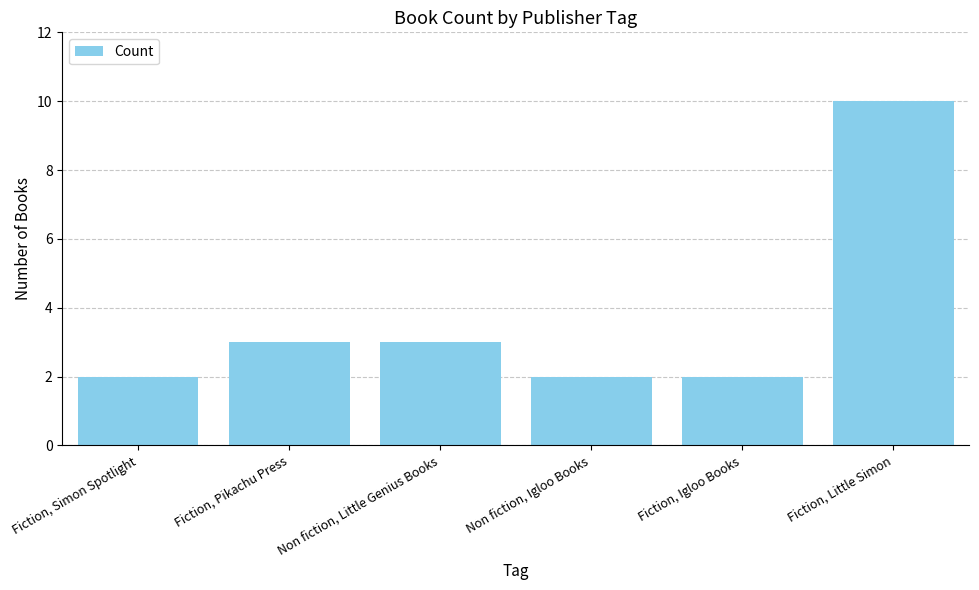

Read the value at Non fiction, Little Genius Books.

3